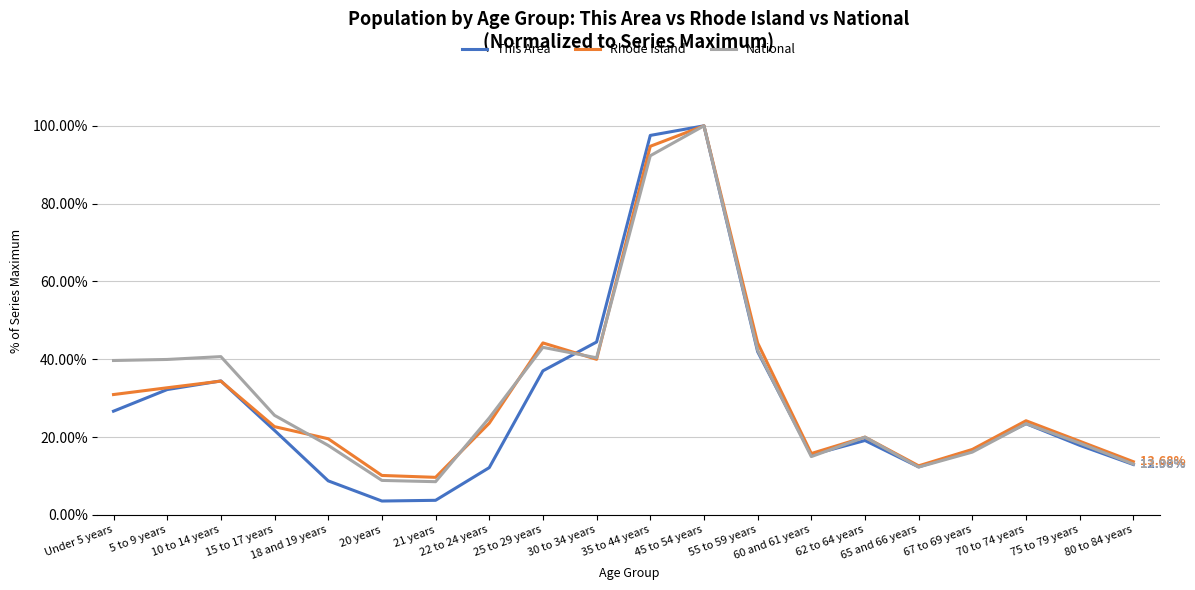

Does the chart have visible grid lines?

Yes